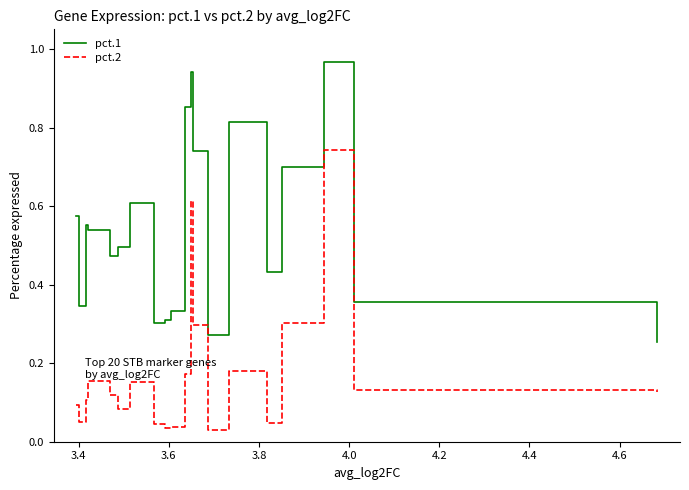

In pct.2, how many points are lower than both neighbors (excluding endpoints)?

5